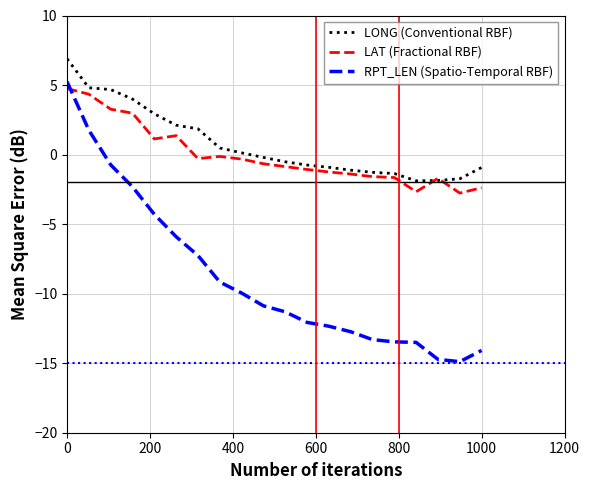

What is the difference between the maximum and minimum values in the LONG (Conventional RBF) series?

8.8